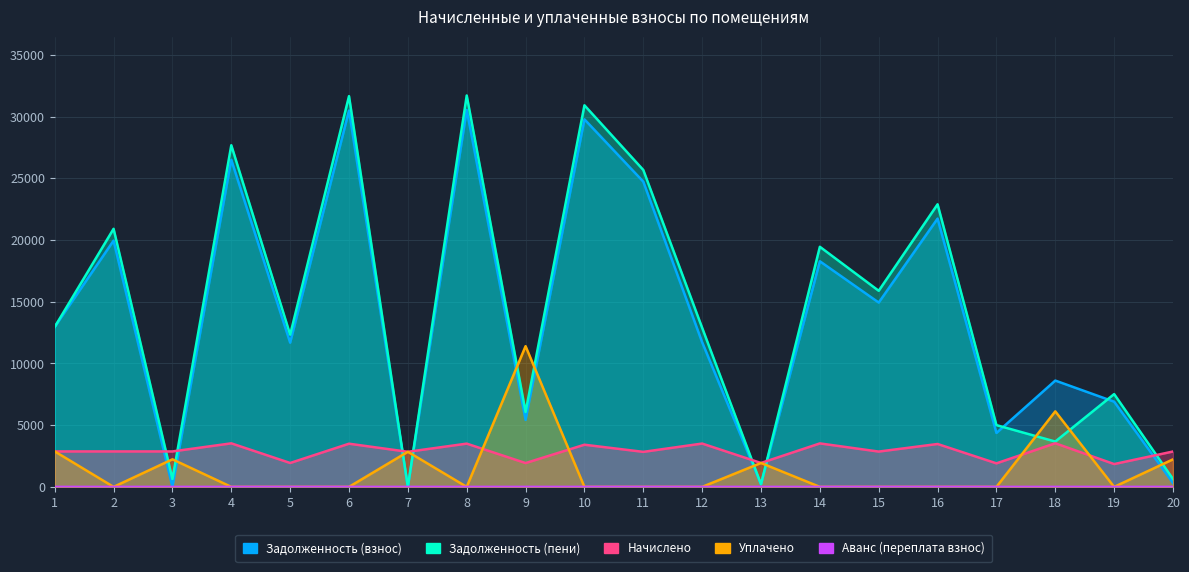

Which series ends up on top after the final intersection of Начислено and Уплачено?

Начислено